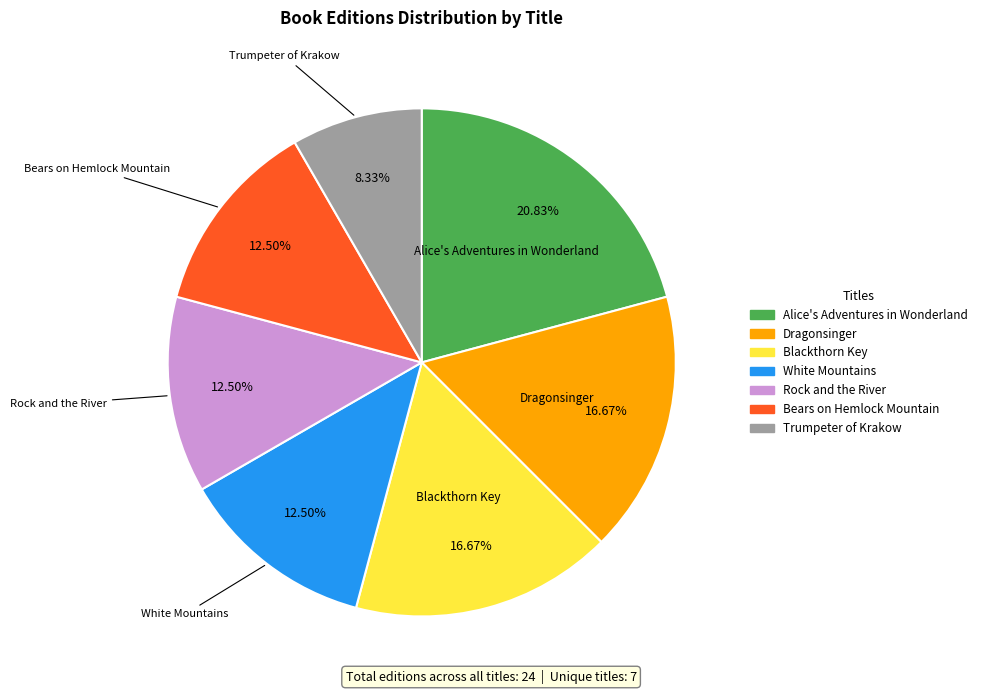

How many segments does this pie chart have?

7